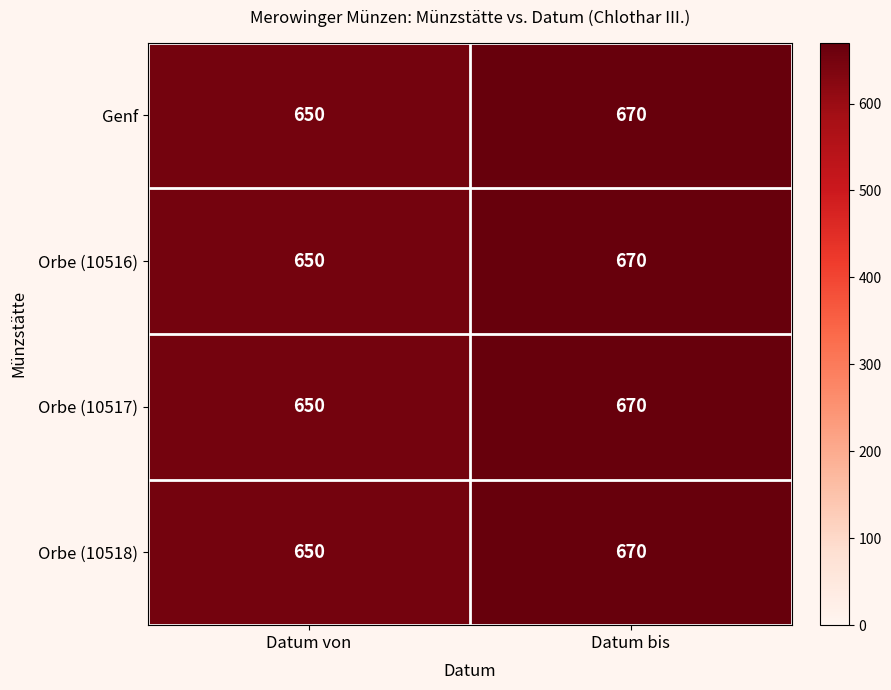

Rank the categories by Orbe (10518) value from highest to lowest.

Datum bis, Datum von